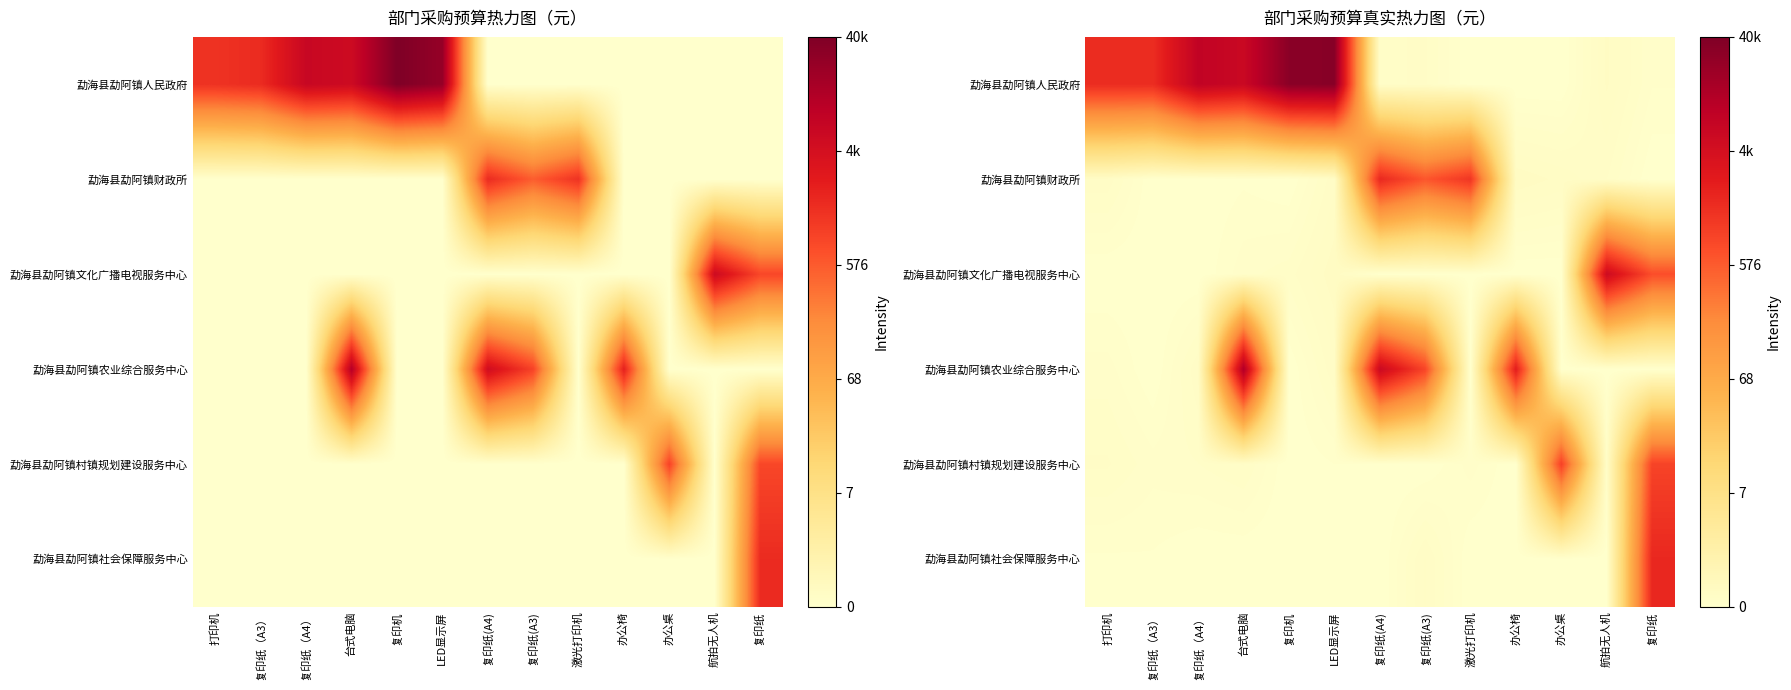

Which has a higher value, 复印纸(A4) or LED显示屏?

LED显示屏